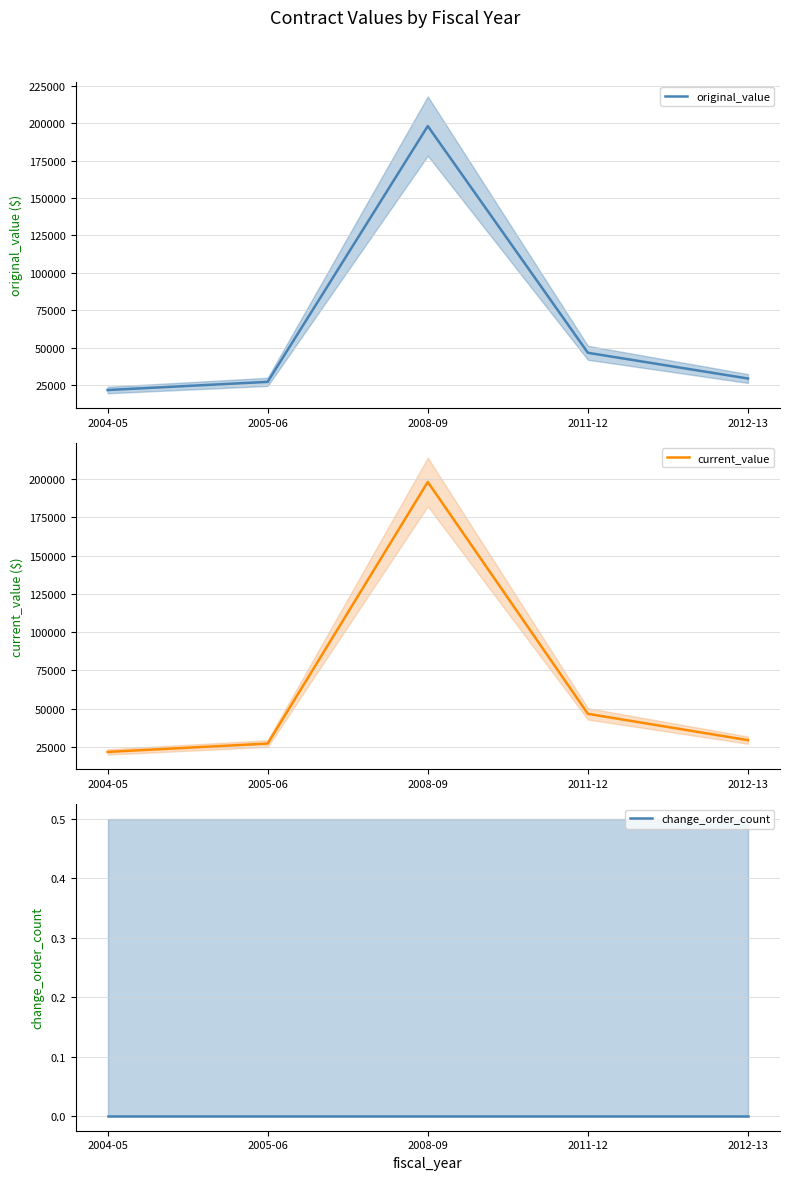

Is it true that original_value equals 266754.3 at 2008-09?

False